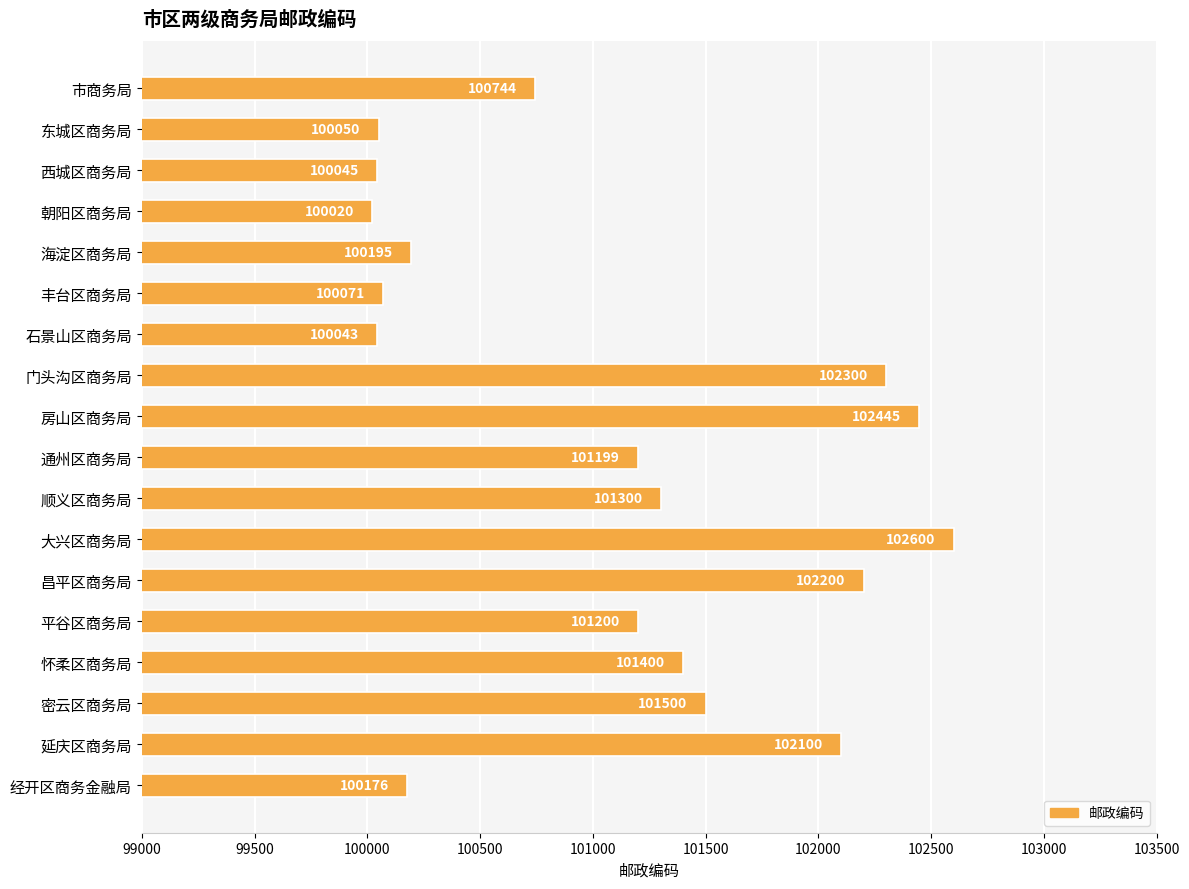

List the labels in order of value, smallest first.

朝阳区商务局, 石景山区商务局, 西城区商务局, 东城区商务局, 丰台区商务局, 经开区商务金融局, 海淀区商务局, 市商务局, 通州区商务局, 平谷区商务局, 顺义区商务局, 怀柔区商务局, 密云区商务局, 延庆区商务局, 昌平区商务局, 门头沟区商务局, 房山区商务局, 大兴区商务局